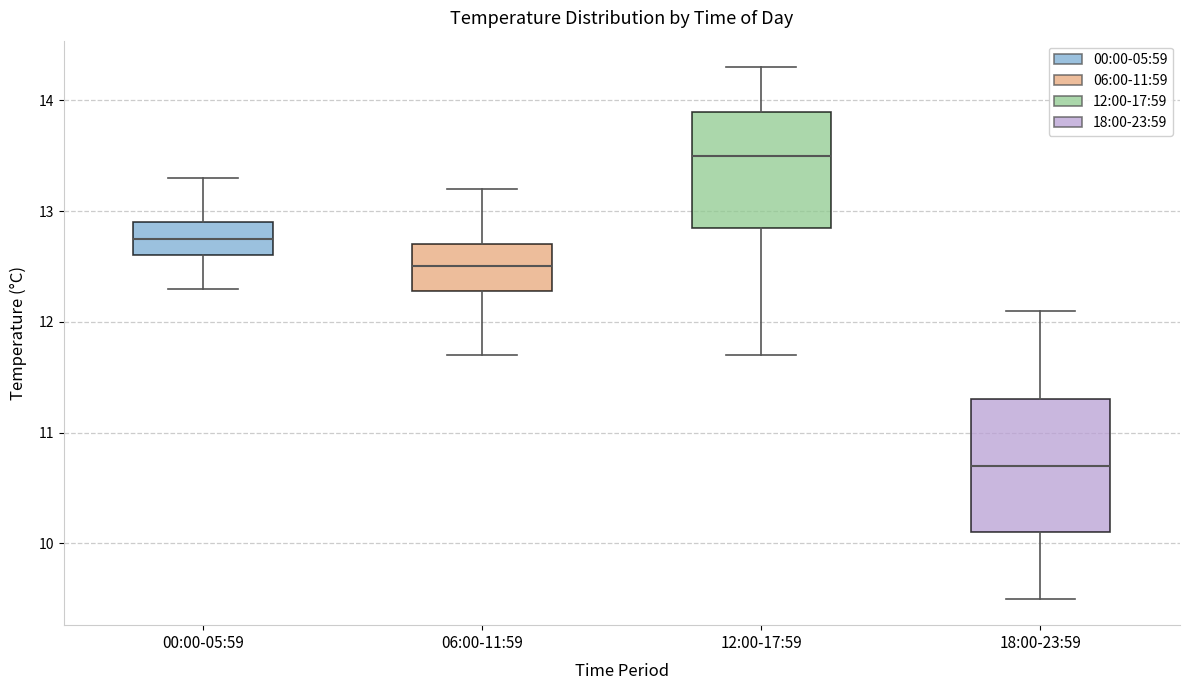

Reading left to right, transcribe this box plot: for each box, give where its median line is, the range the box spans, and where its two whiskers end, as read against the y-axis. The values are not printed on the chart, so give them approximately, as read against the axis.

00:00-05:59: median 12.8, box 12.6 to 12.9, whiskers 12.3 to 13.3
06:00-11:59: median 12.5, box 12.3 to 12.7, whiskers 11.7 to 13.2
12:00-17:59: median 13.5, box 12.9 to 13.9, whiskers 11.7 to 14.3
18:00-23:59: median 10.7, box 10.1 to 11.3, whiskers 9.5 to 12.1